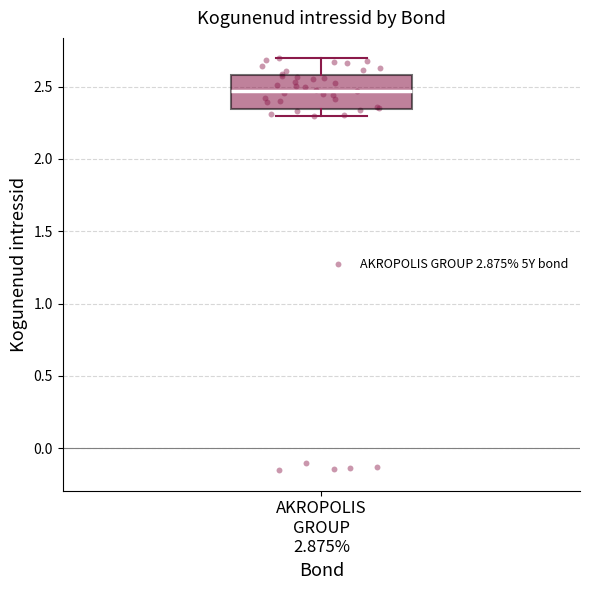

Read this box plot against the y-axis: the position of the median line, the range covered by the box, and the ends of both whiskers. The values are not printed on the chart, so give them approximately, as read against the axis.

median 2.45, box 2.35 to 2.60, whiskers 2.30 to 2.70